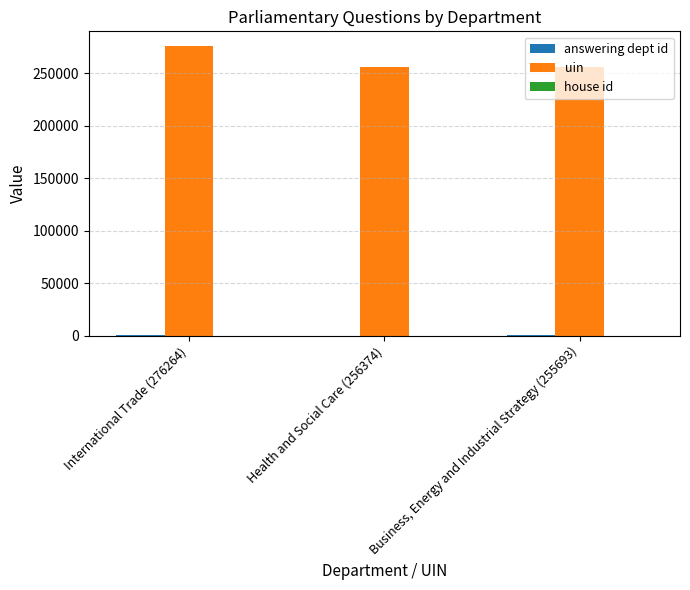

Which category has the highest value across all series?

International Trade (276264)